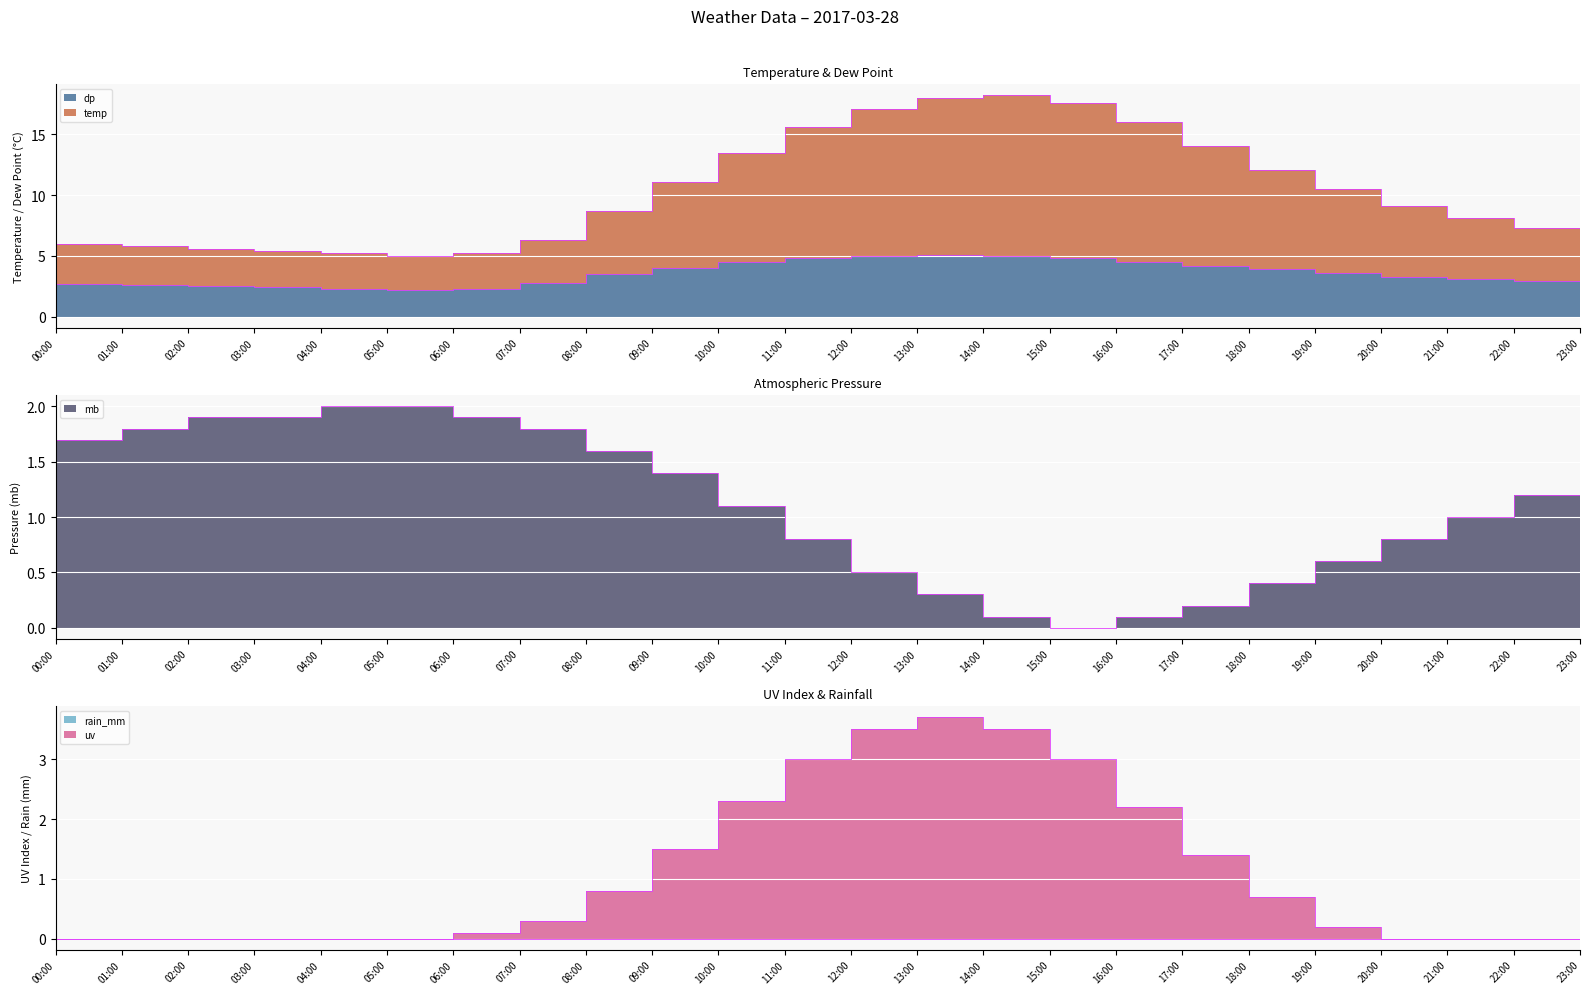

What position from the right is 03:00?

21